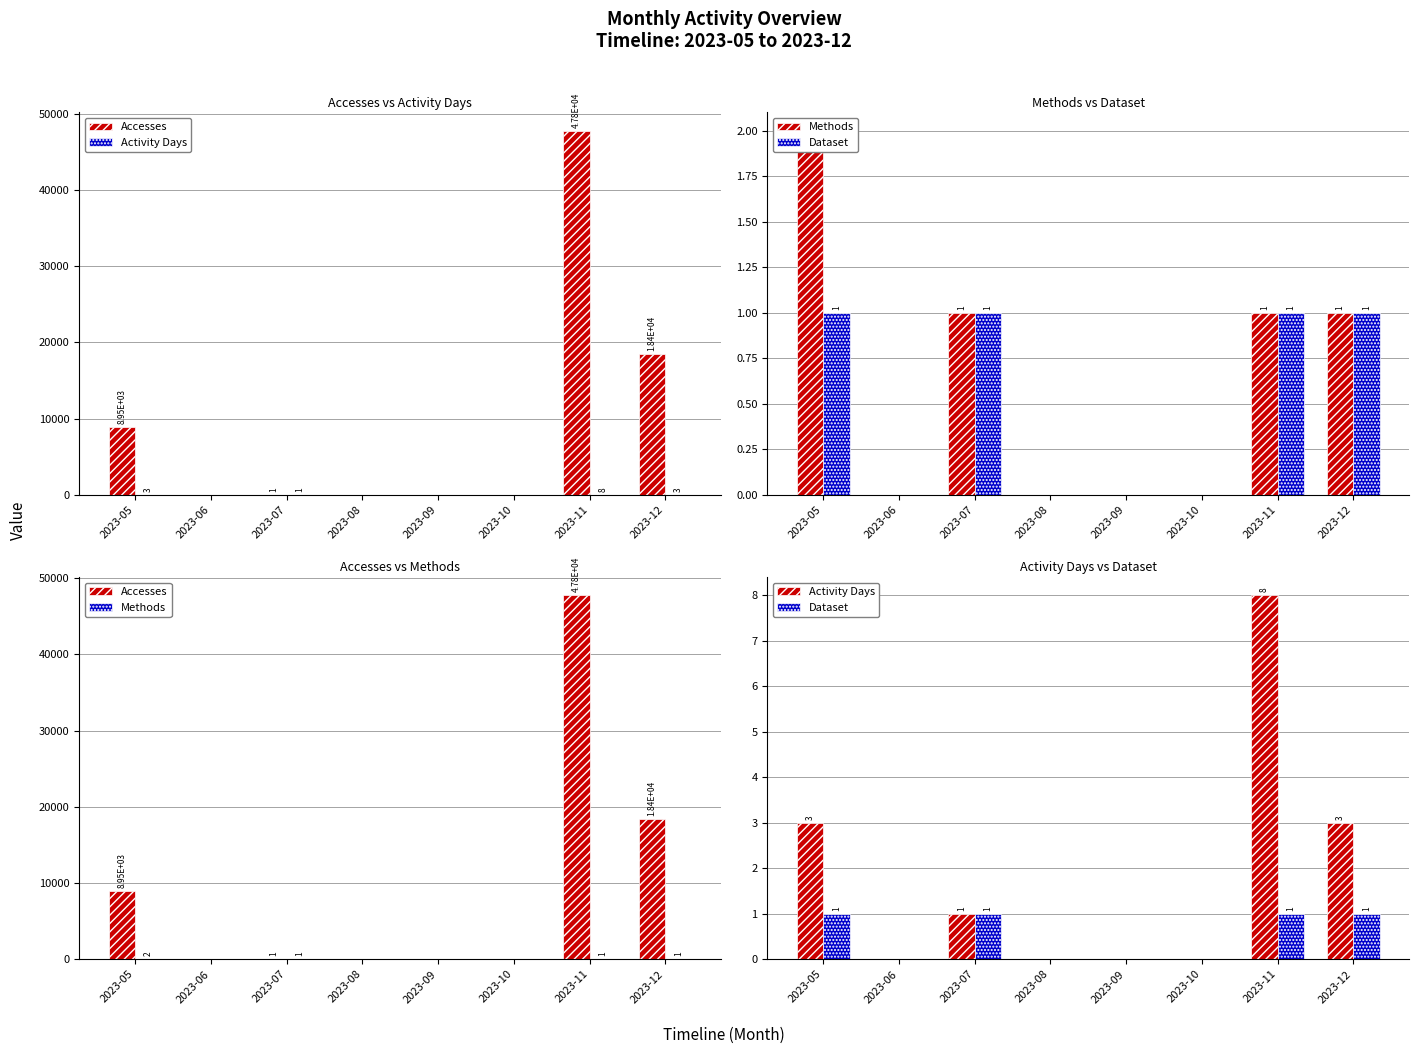

Rank the series by their maximum value, from lowest to highest.

Dataset, Methods, Activity Days, Accesses